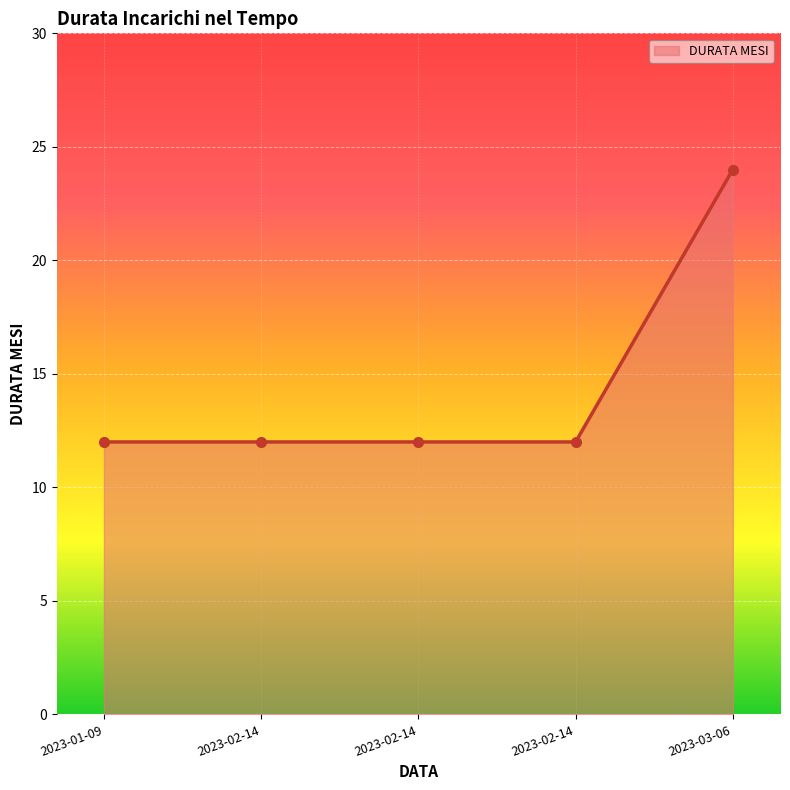

What is the label of the 2nd point from the right?

2023-02-14